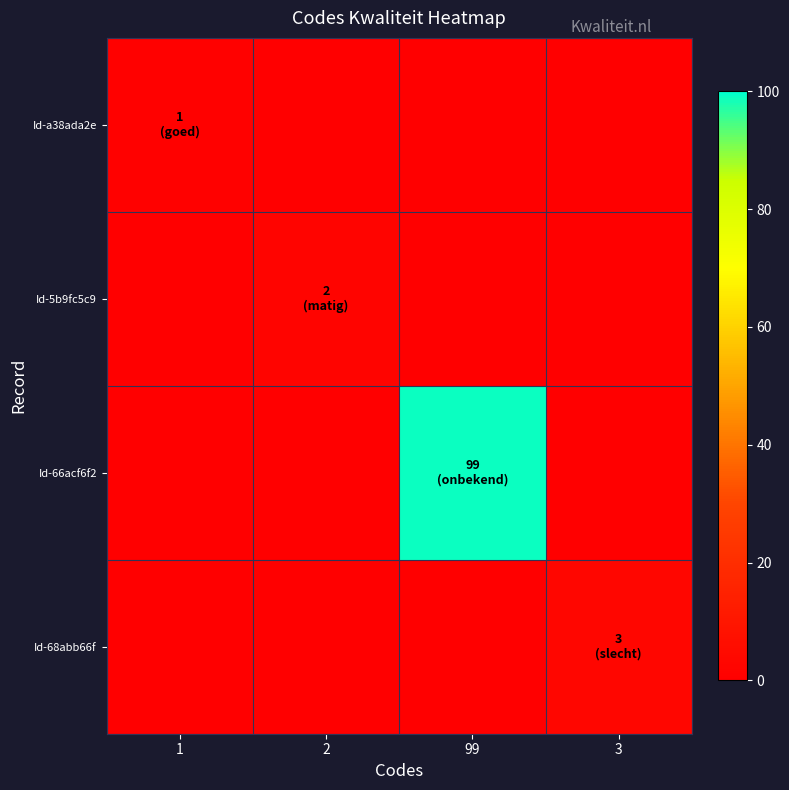

How many distinct data groups are displayed?

4